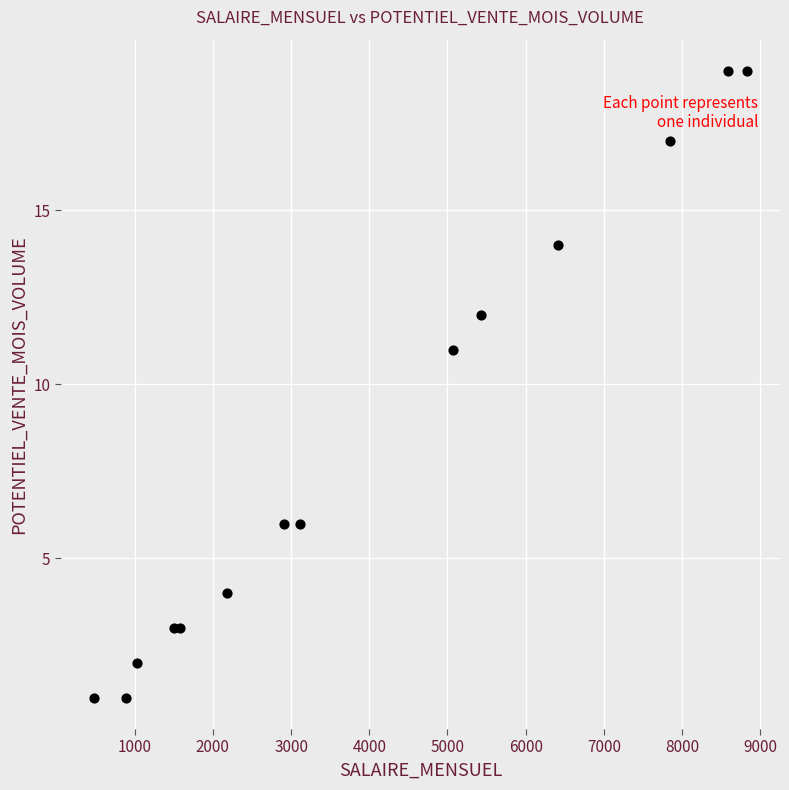

What Y value in the scatter plot is closest to 10?

11